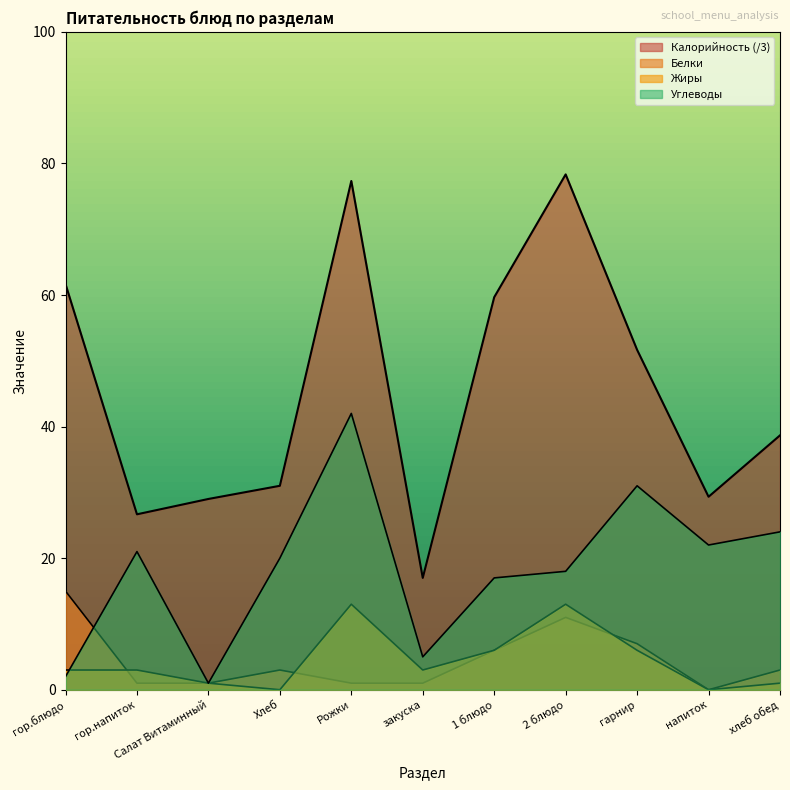

True or false: Углеводы has more than 2 interior local peaks.

True